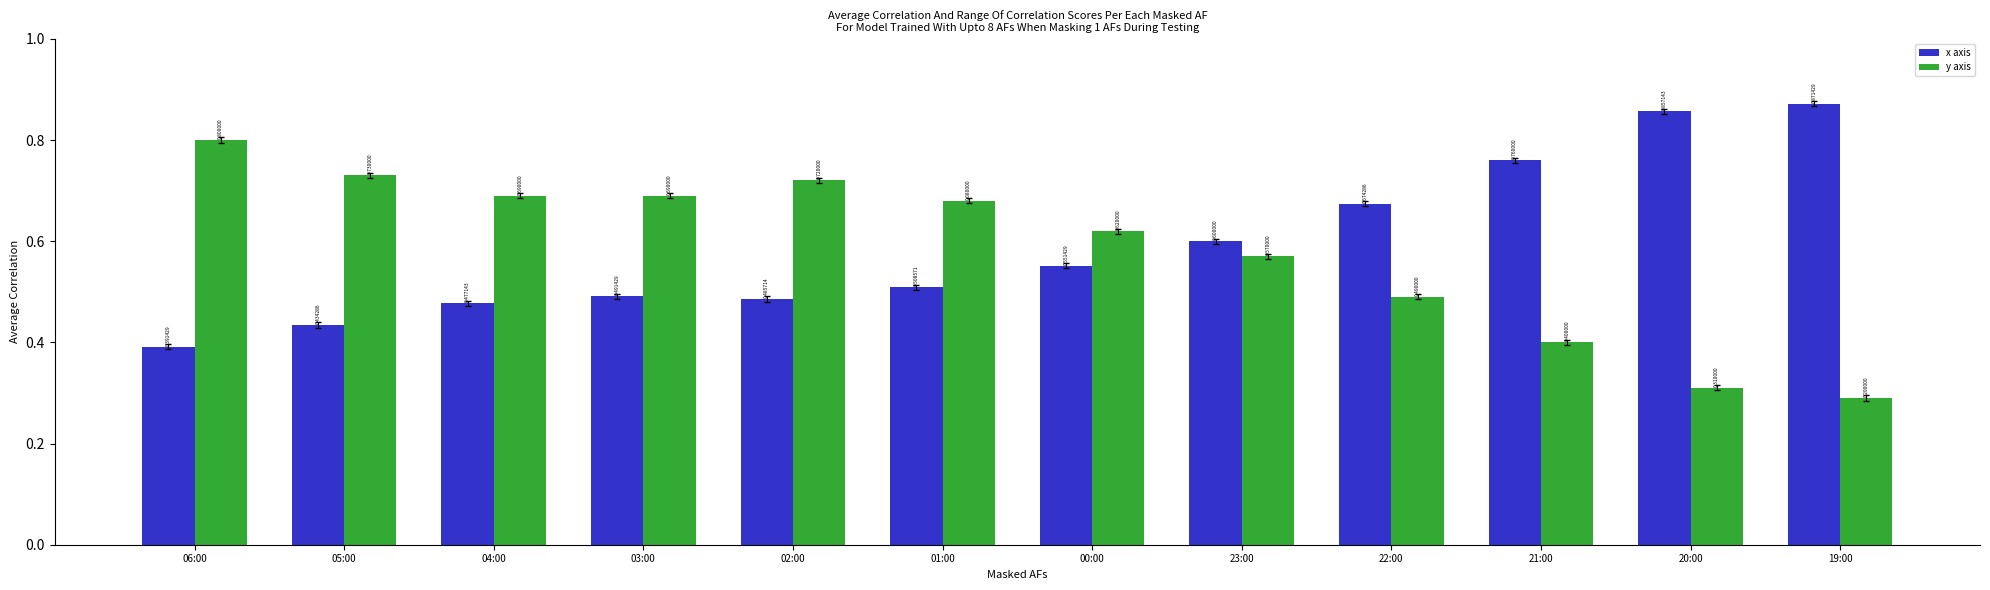

What is the value of the y axis bar at the 10th from the left?

0.4